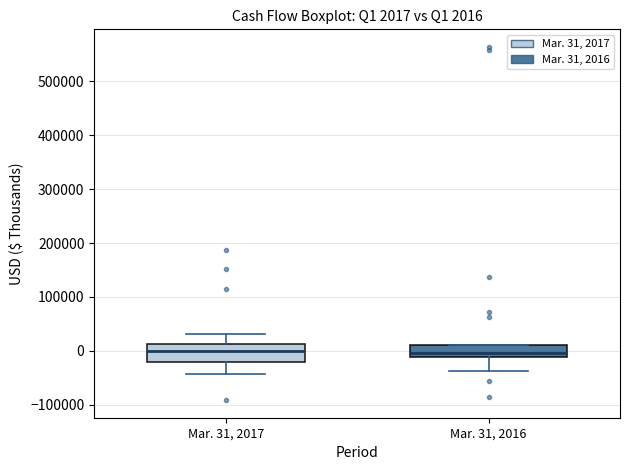

Comparing the boxes themselves (not the whiskers), which one is the tallest?

Mar. 31, 2017